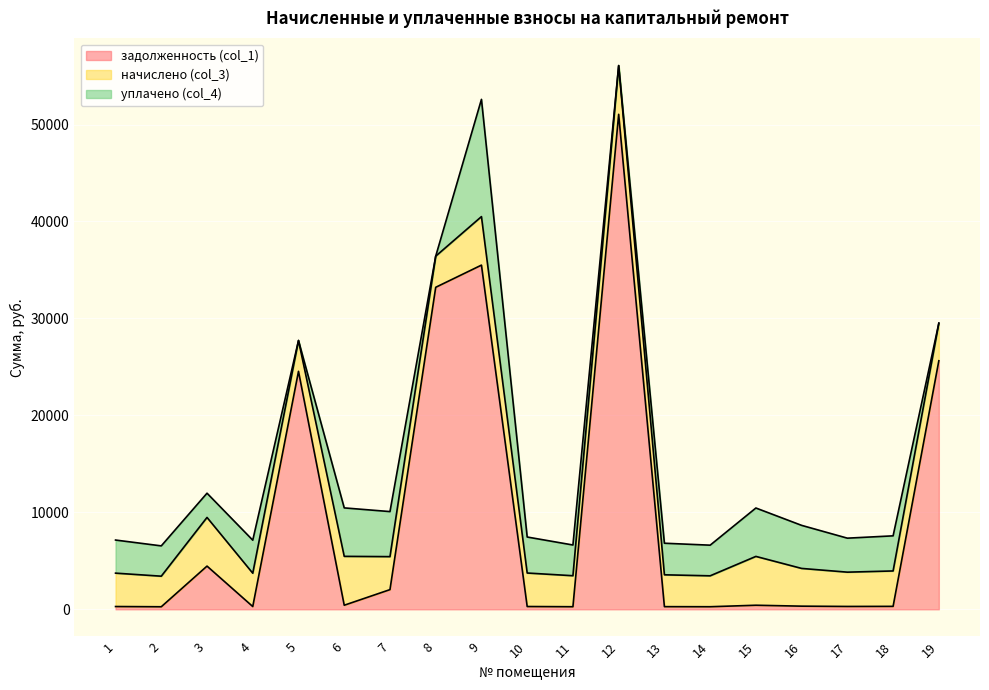

True or false: уплачено (col_4) has more than 2 points higher than both neighbors.

True